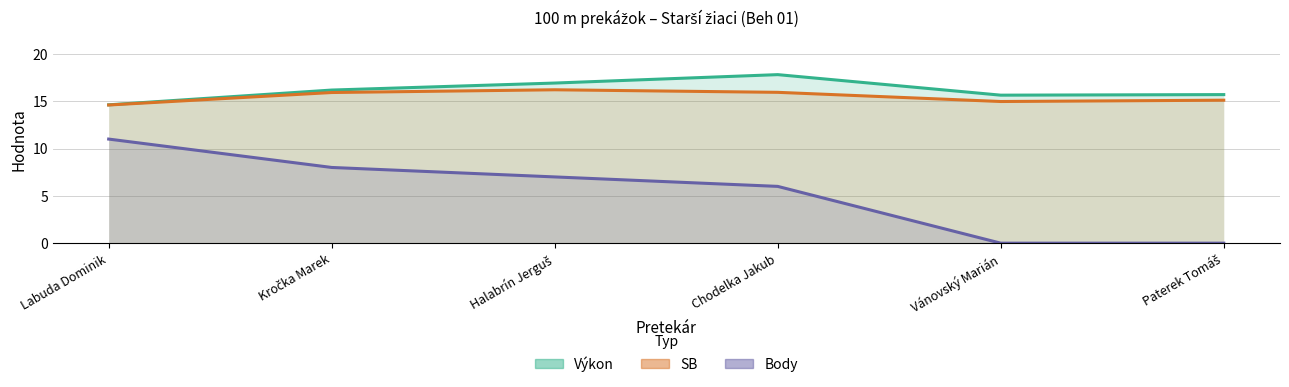

True or false: Body has a value of 7.0 at Halabrín Jerguš.

True